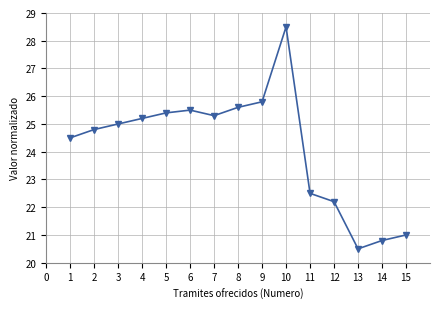

What is the greatest value displayed?

28.5